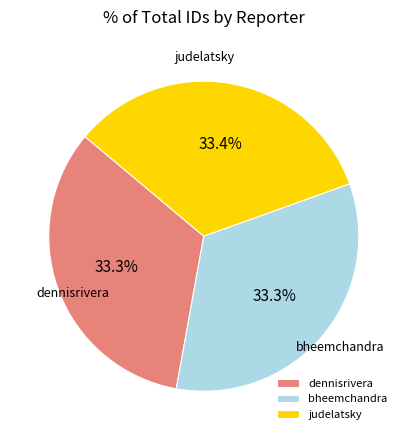

Combined, do dennisrivera and bheemchandra account for over 50%?

Yes